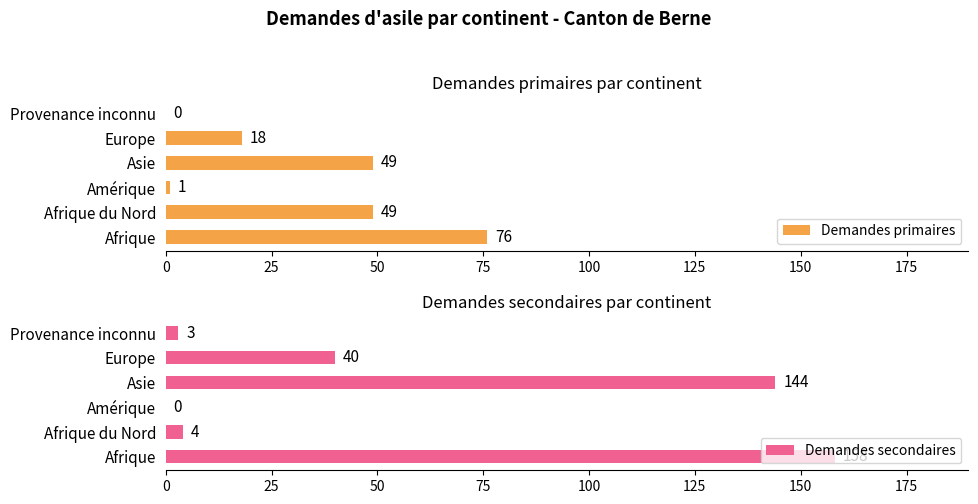

The value of Demandes primaires at Afrique du Nord is 49. True or false?

True